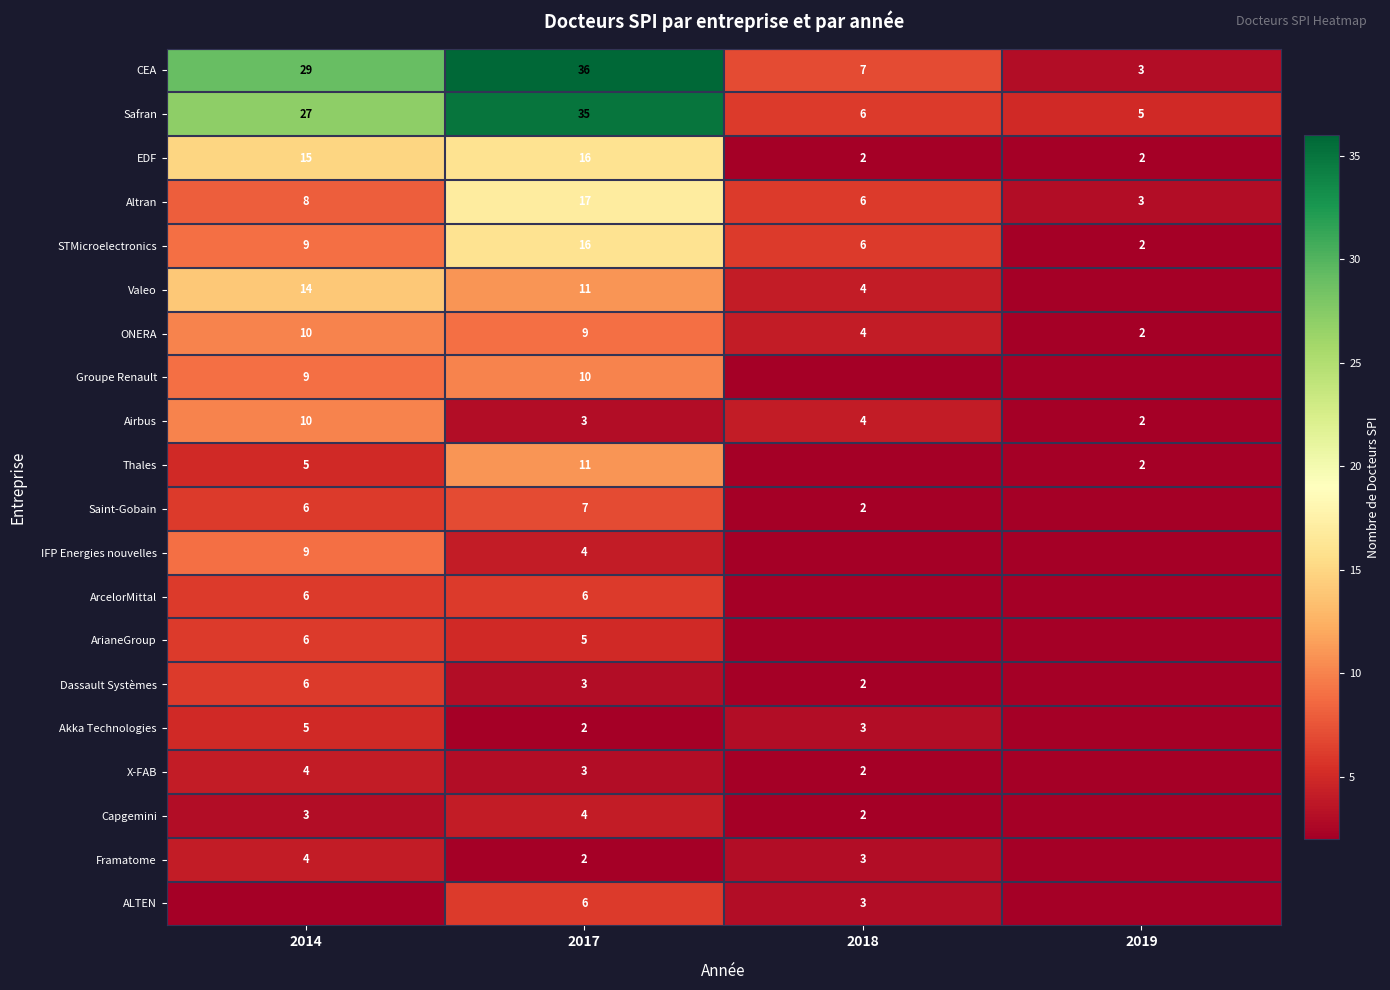

Which has a higher value, 2014 or 2018?

2014